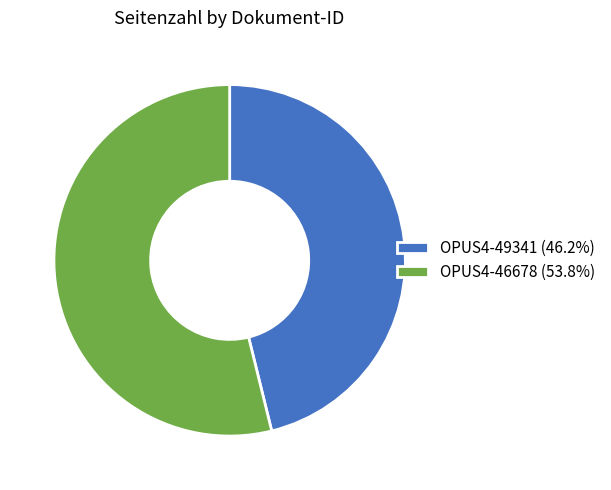

Approximately how many times larger is the value at OPUS4-46678 compared to OPUS4-49341?

1.2